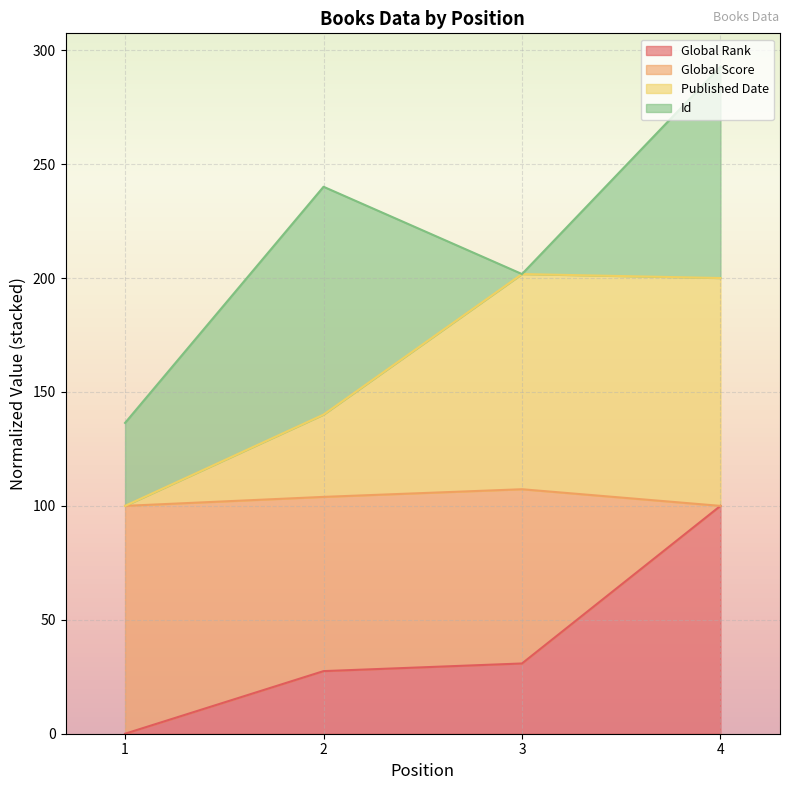

What is the total value across all series at 1?

136.4